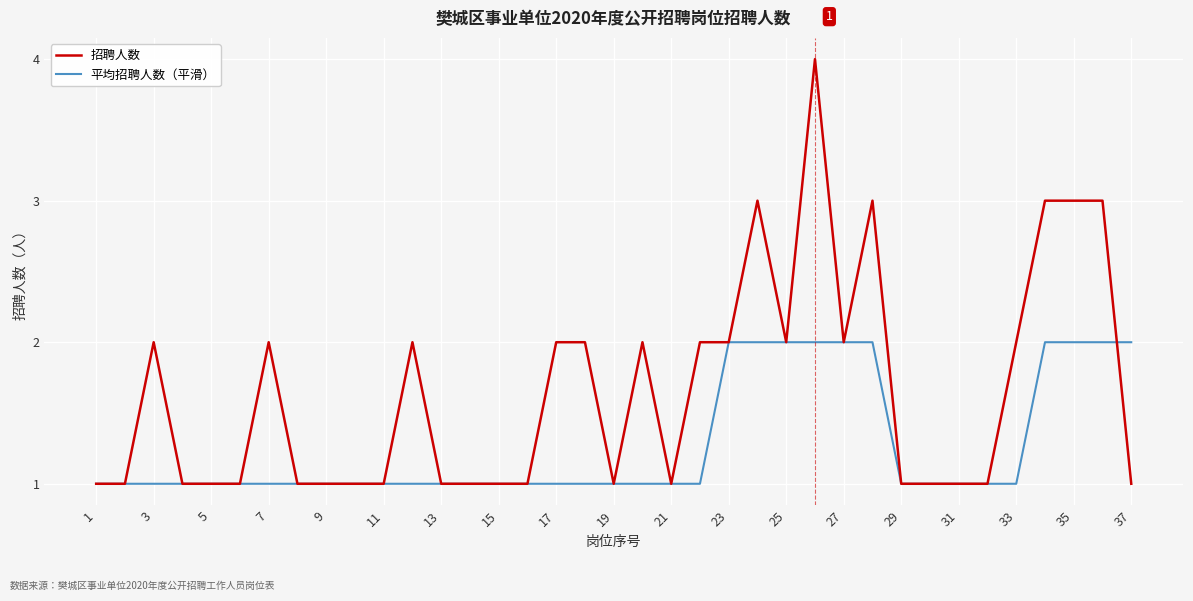

What are all the series names shown in the legend?

招聘人数, 平均招聘人数（平滑）